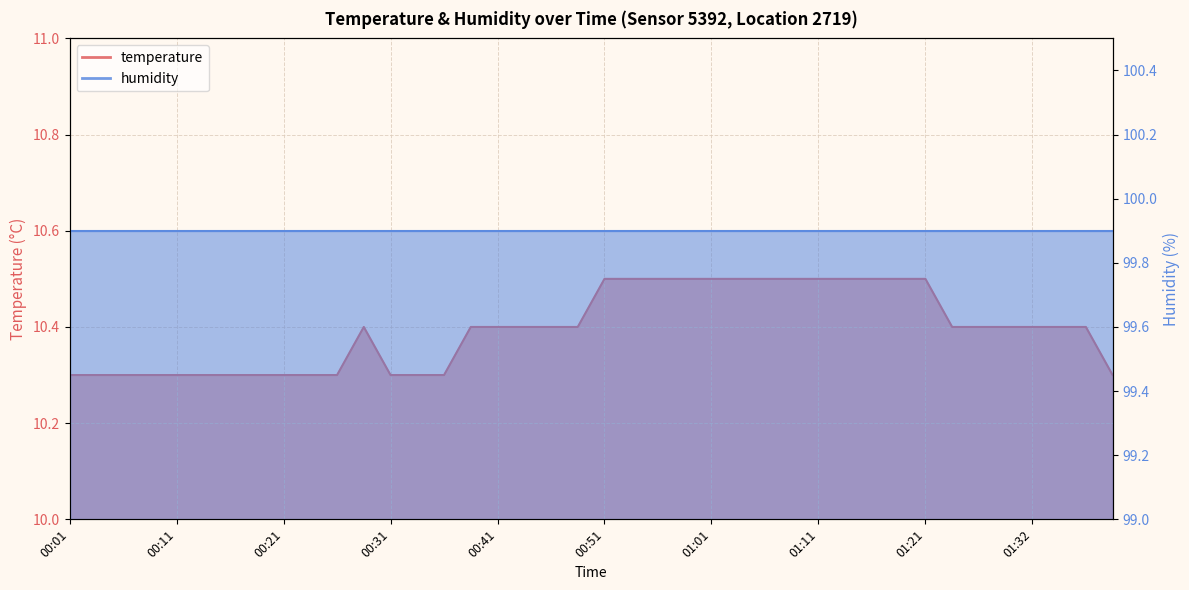

True or false: the data shows 18.6 at 00:41.

False